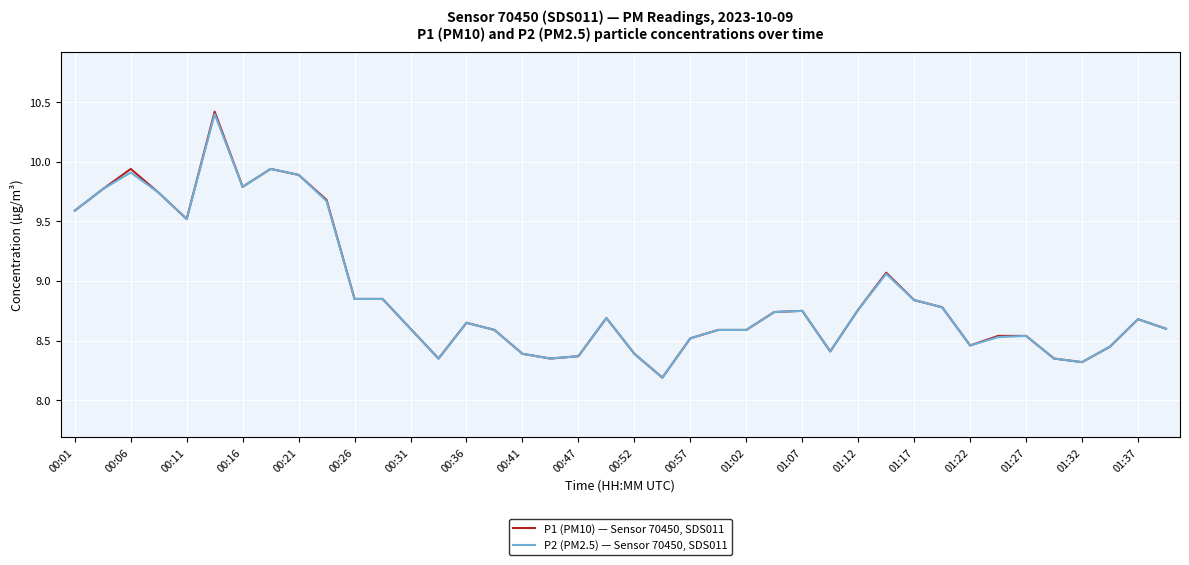

Which series has the largest range (max minus min)?

P1 (PM10) — Sensor 70450, SDS011